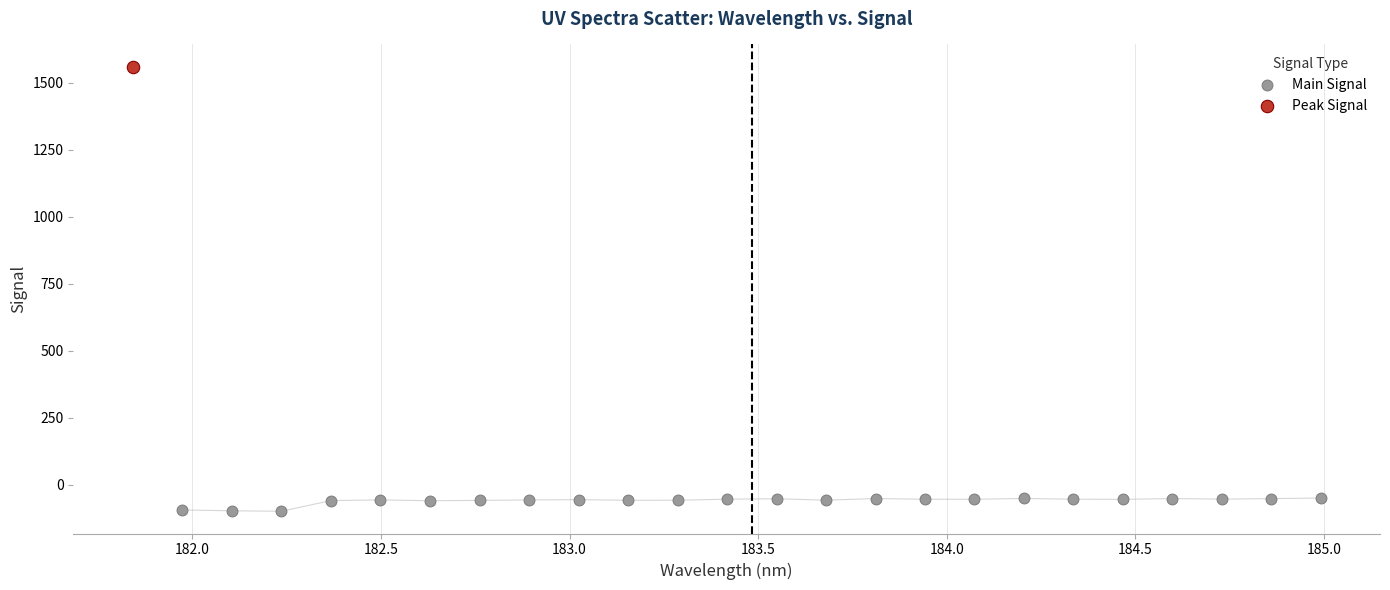

What are all the series names shown in the legend?

Main Signal, Peak Signal